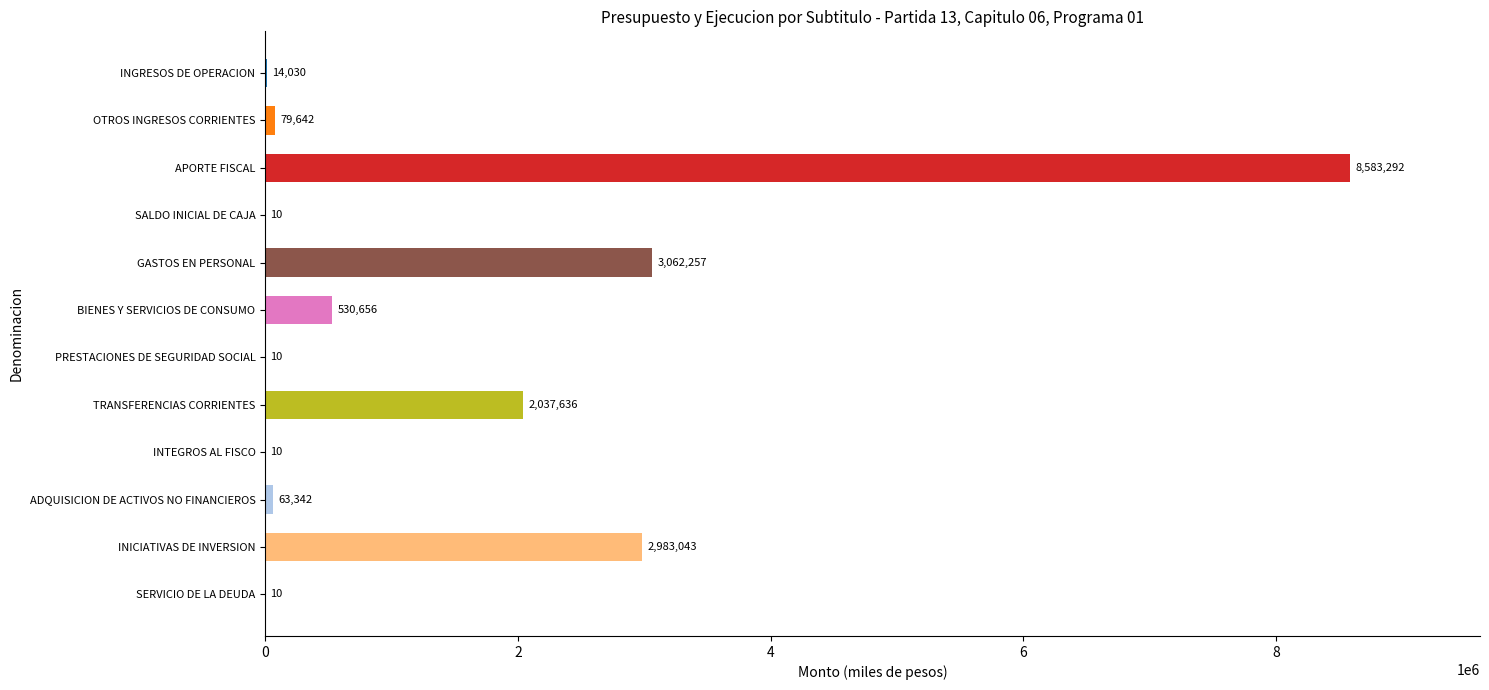

Is it true that the value at TRANSFERENCIAS CORRIENTES is 2037636?

True